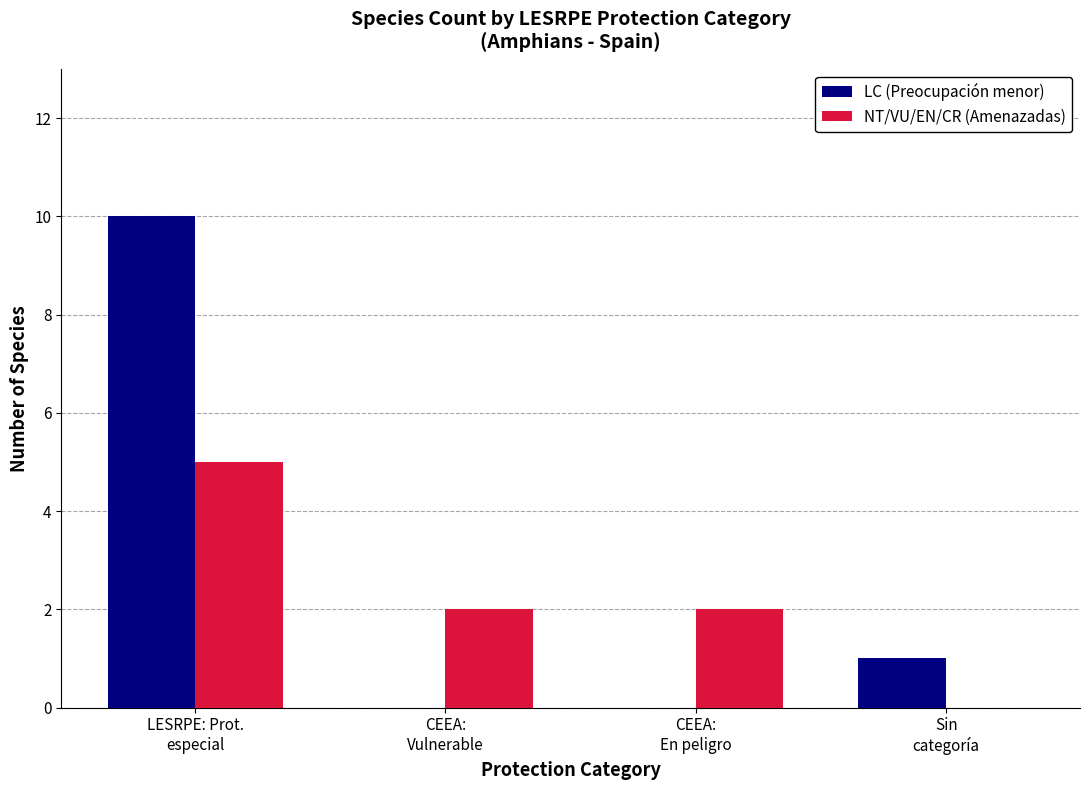

At which category does the chart reach its peak across all series?

LESRPE: Prot.
especial